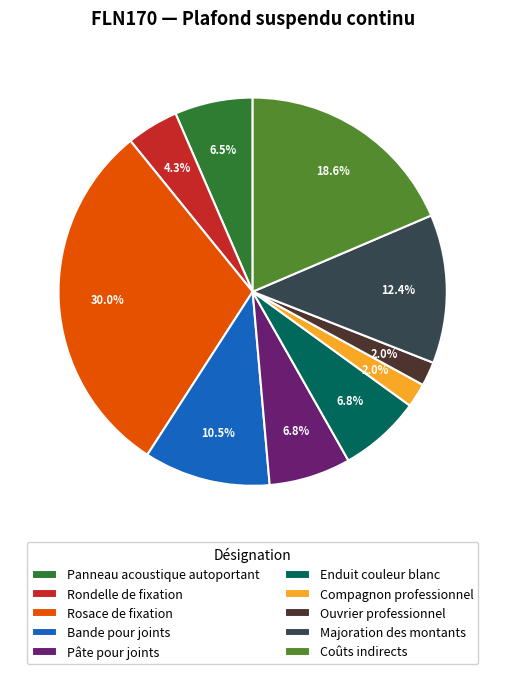

Approximately how many times larger is the value at Majoration des montants compared to Coûts indirects?

0.7